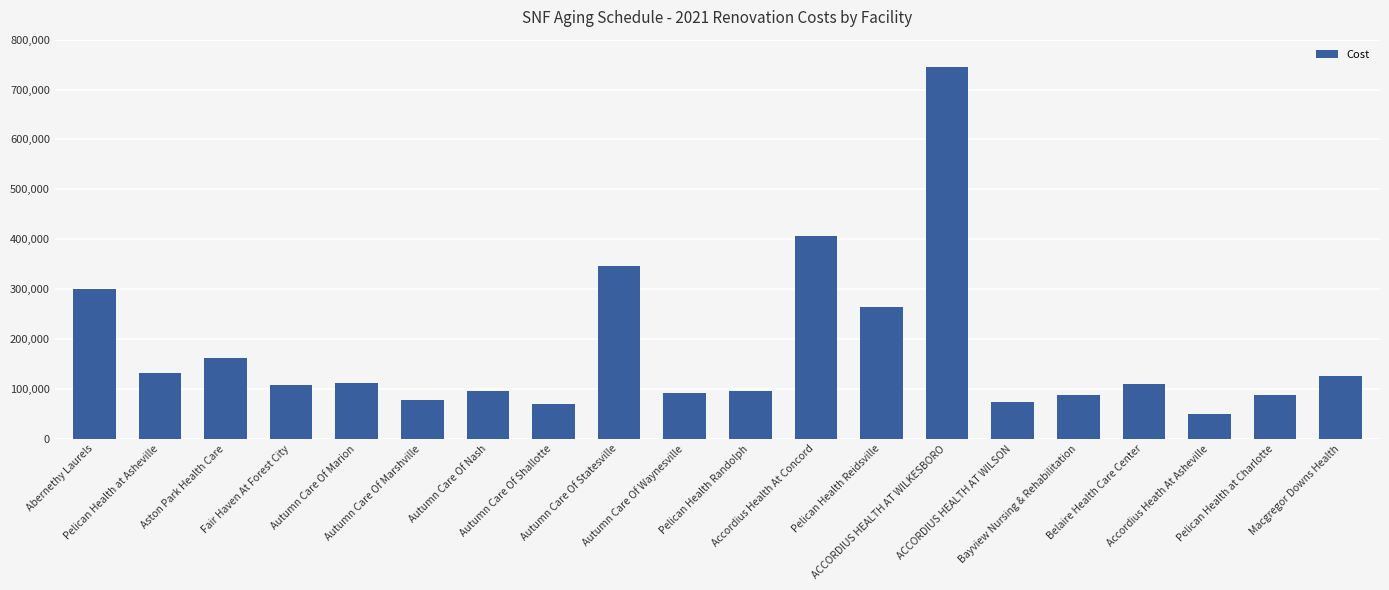

Which label corresponds to the smallest value in the chart?

Accordius Heath At Asheville